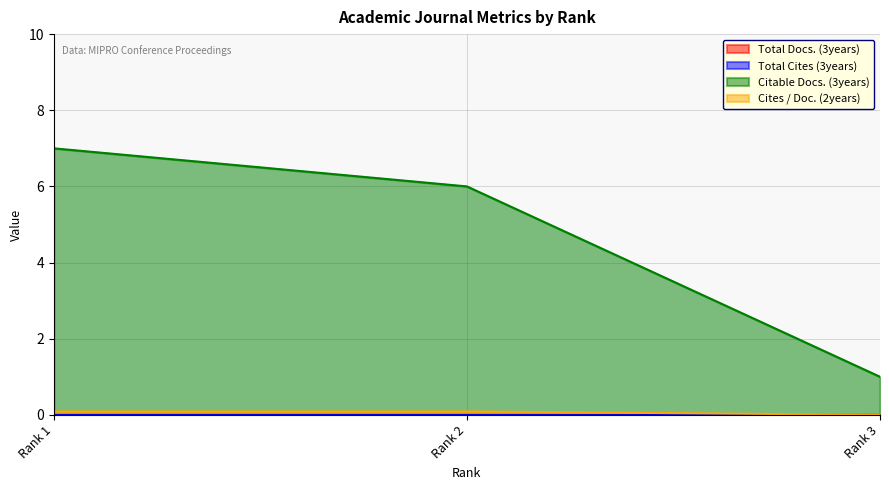

Between Rank 1 and Rank 3, which series saw the biggest shift?

Citable Docs. (3years)